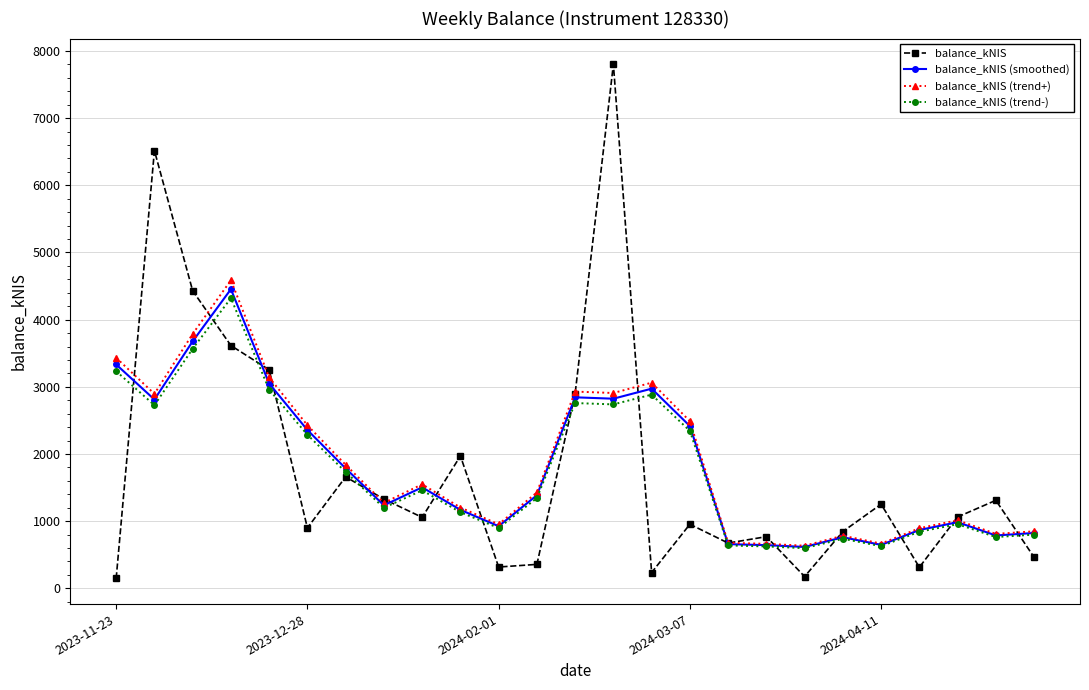

What is the value of the balance_kNIS (smoothed) point at the 24th from the left?

787.1